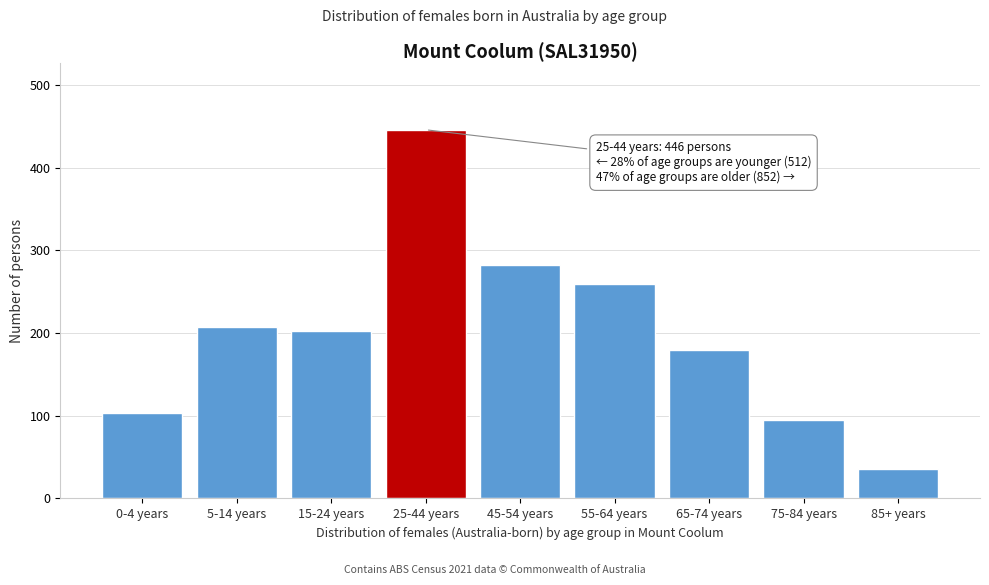

Reading left to right, what are all the values shown in this chart?

103	207	202	446	282	260	179	95	36